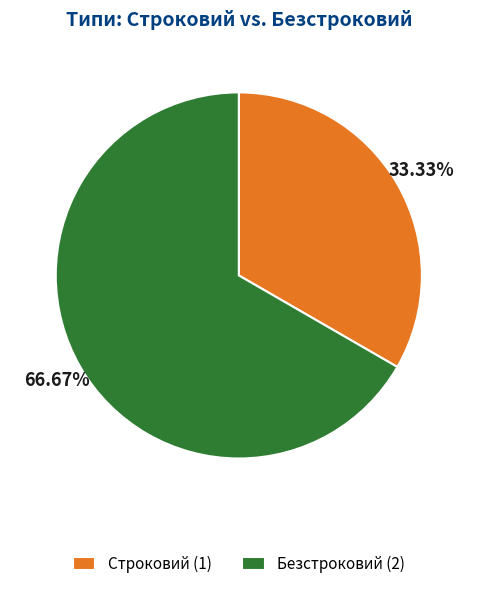

Which has a higher value, Безстроковий or Строковий?

Безстроковий